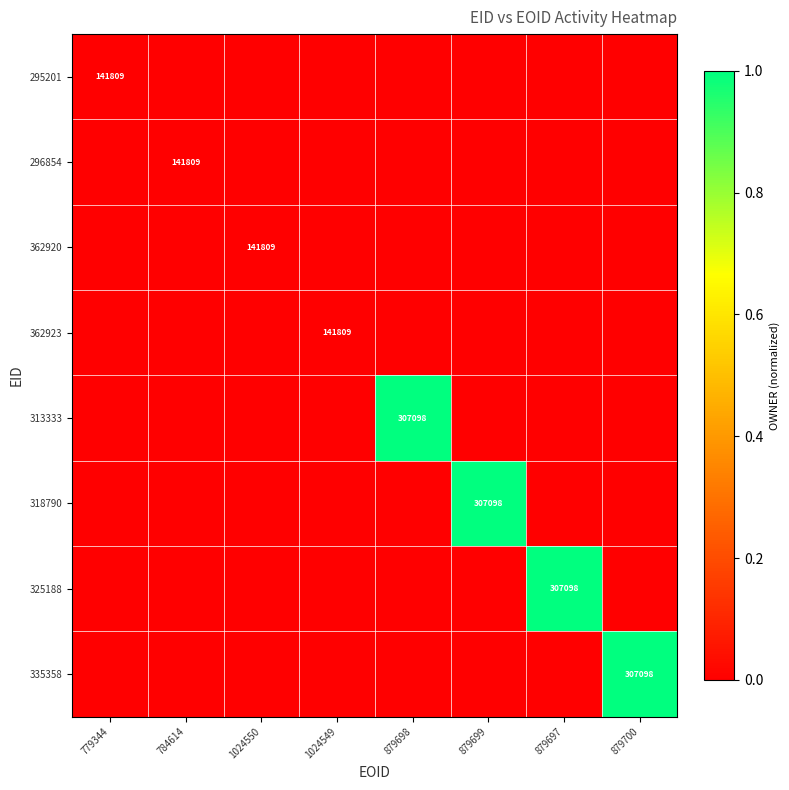

What is the difference between the highest and lowest values at 879698?

1.0